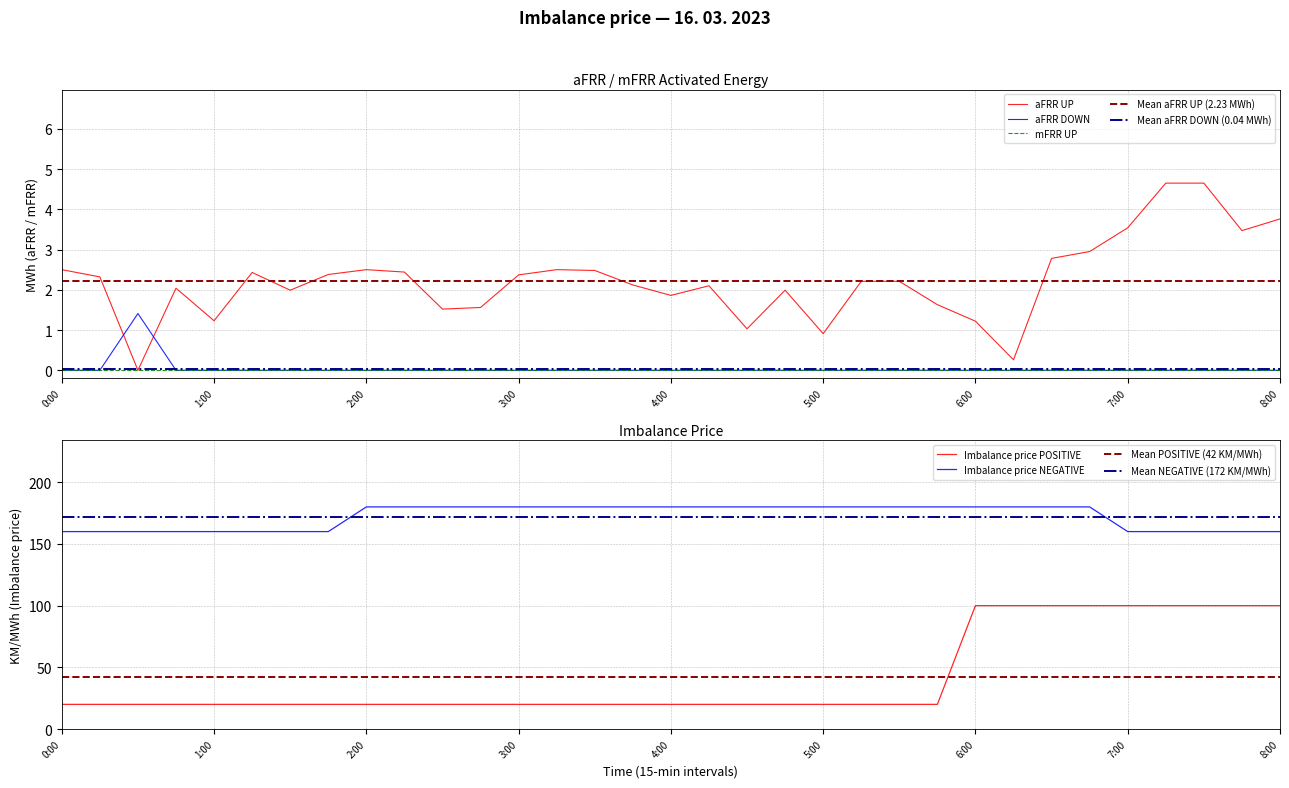

What are all the series names shown in the legend?

aFRR UP, aFRR DOWN, Imbalance price POSITIVE, Imbalance price NEGATIVE